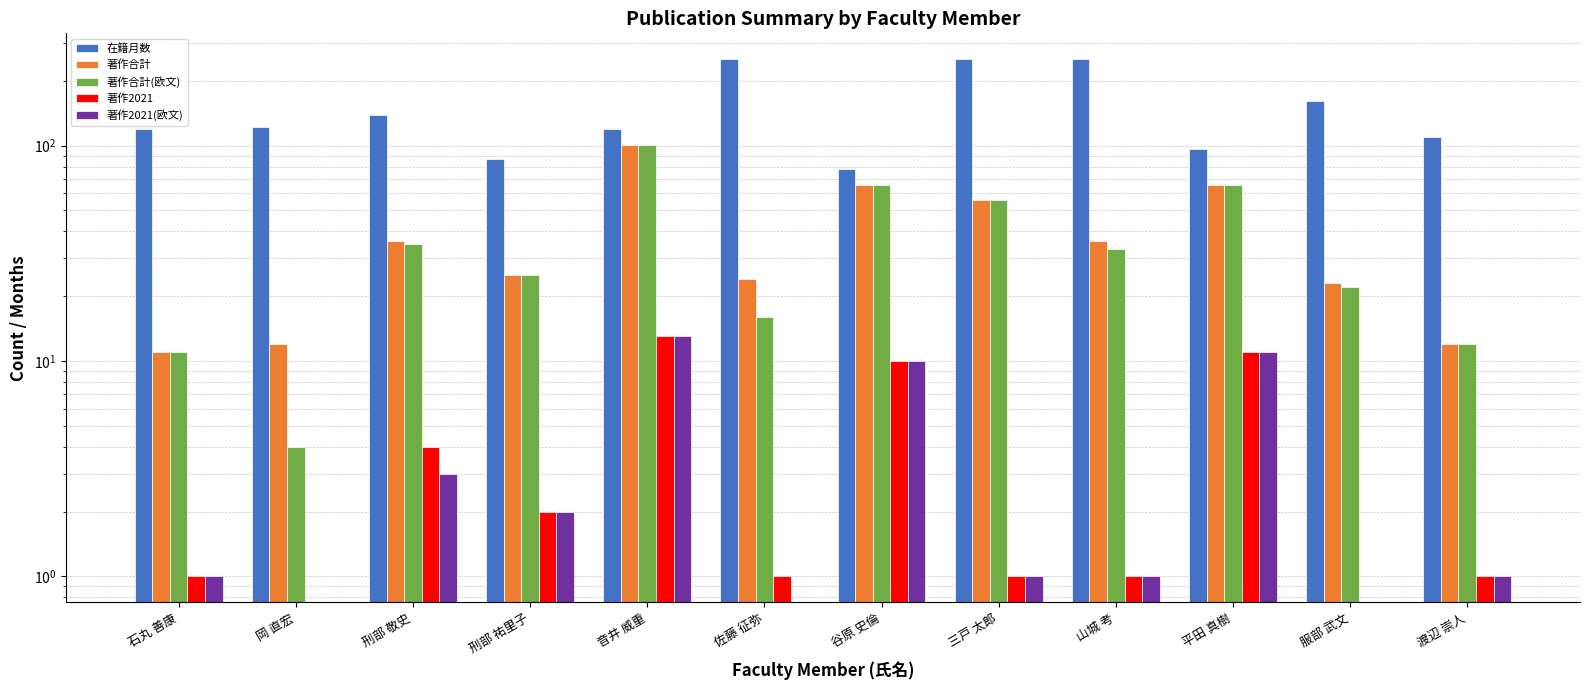

At which label is 著作合計 closest to 56?

三戸 太郎